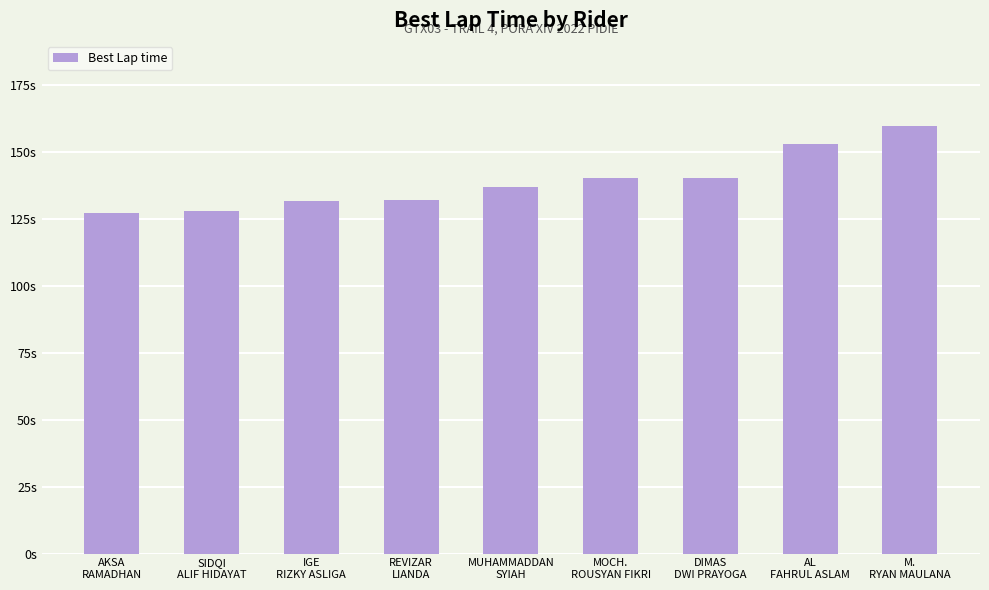

What position from the left is MUHAMMADDAN
SYIAH?

5